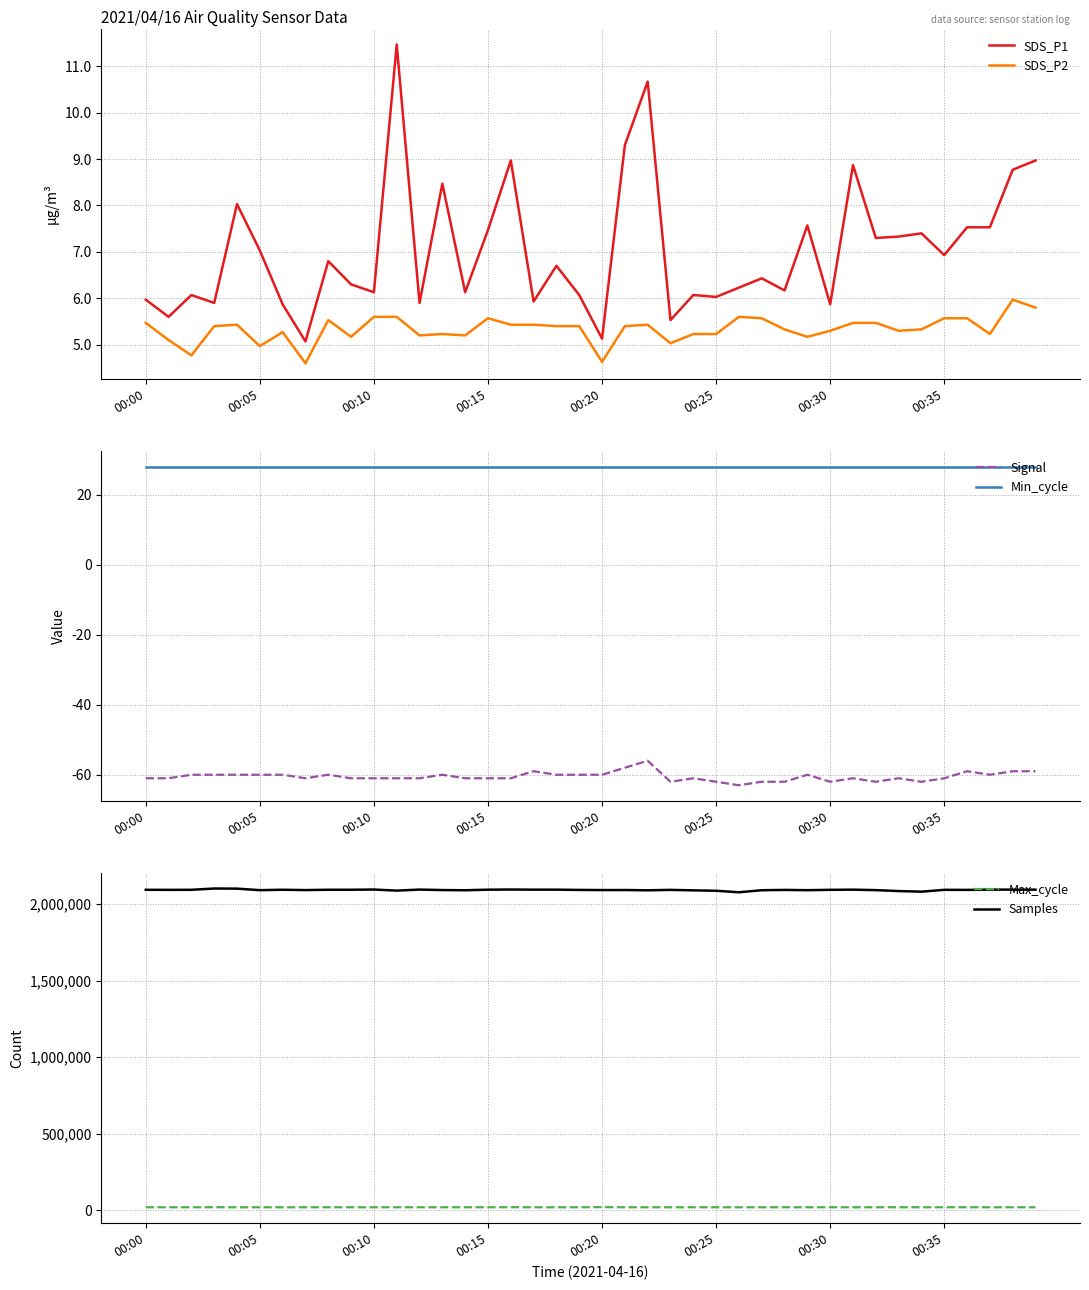

What is the maximum value for SDS_P1?

11.5